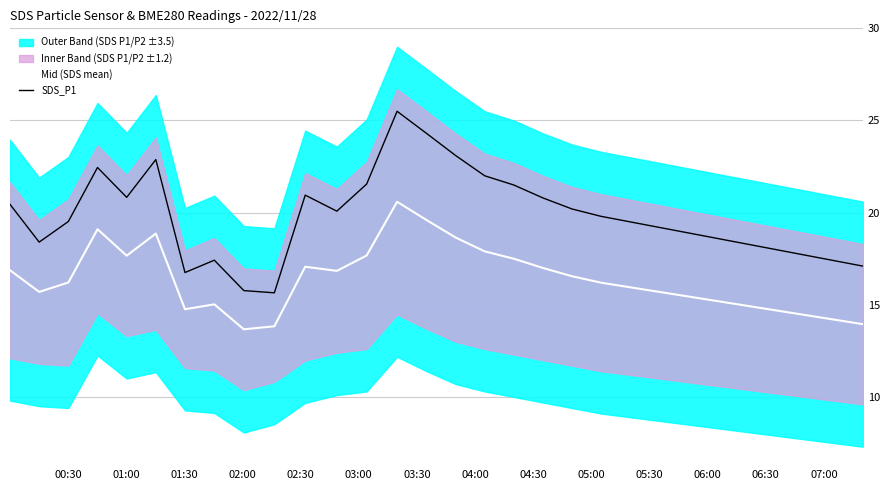

Which series has the widest spread of values?

SDS_P1